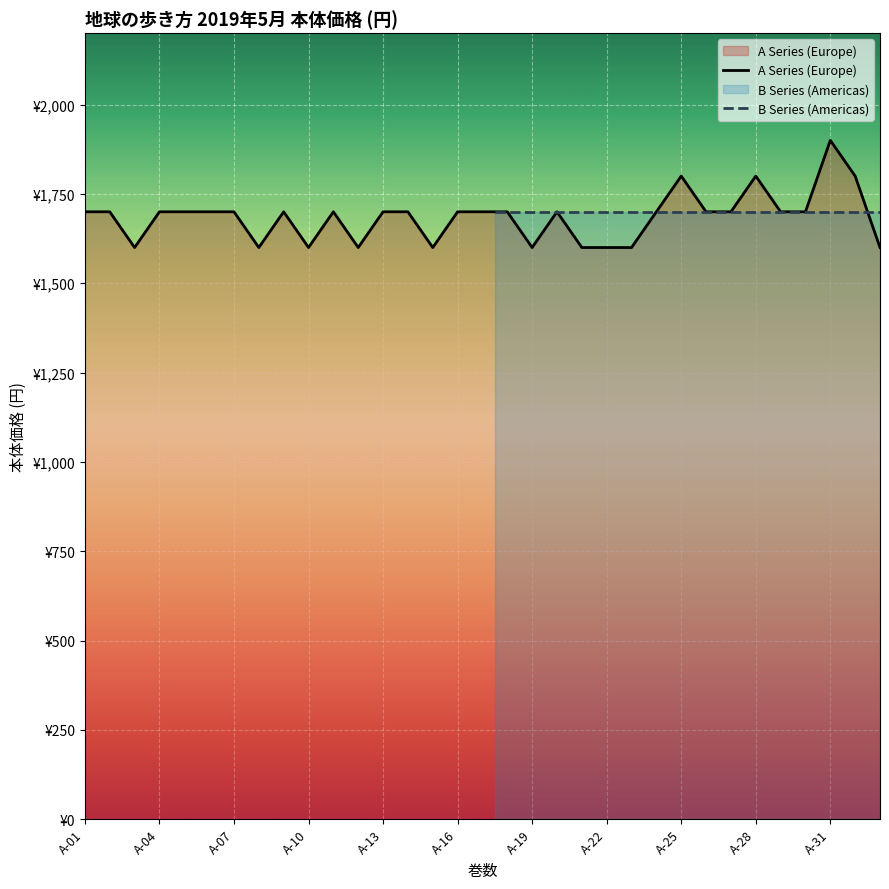

Rank the categories by value from lowest to highest.

A-03, A-08, A-10, A-12, A-15, A-19, A-21, A-22, A-23, A-34, A-01, A-02, A-04, A-05, A-06, A-07, A-09, A-11, A-13, A-14, A-16, A-17, A-18, A-20, A-24, A-26, A-27, A-29, A-30, A-25, A-28, A-32, A-31